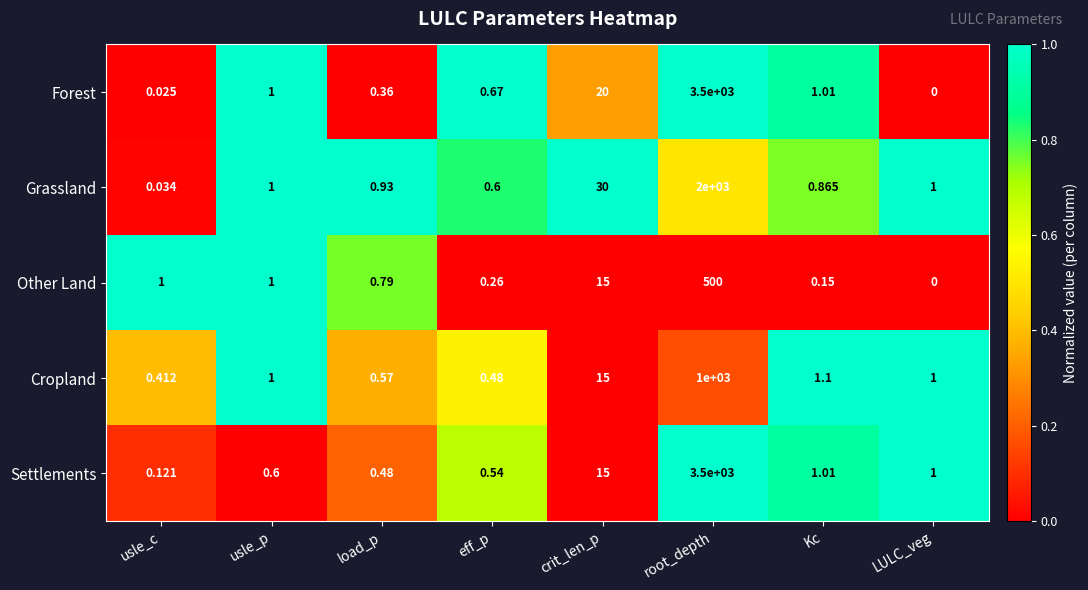

At load_p, list the series in order from largest to smallest.

Grassland, Other Land, Cropland, Settlements, Forest